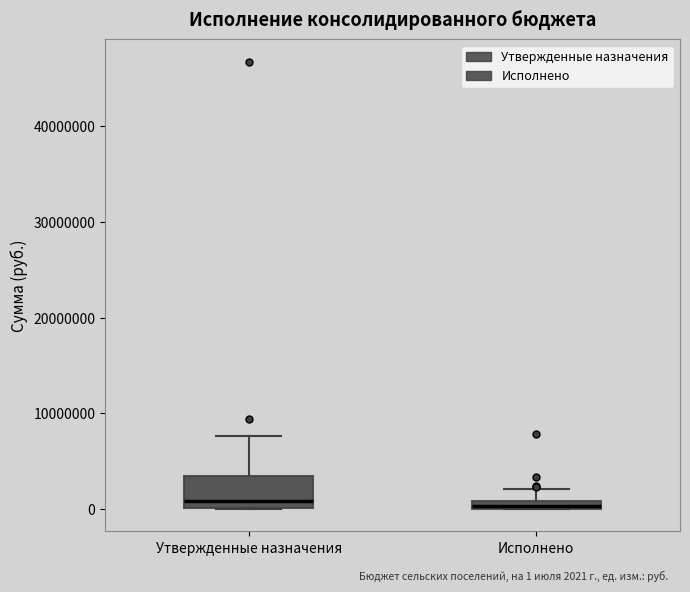

Which box is the tallest, from its lower edge to its upper edge?

Утвержденные назначения